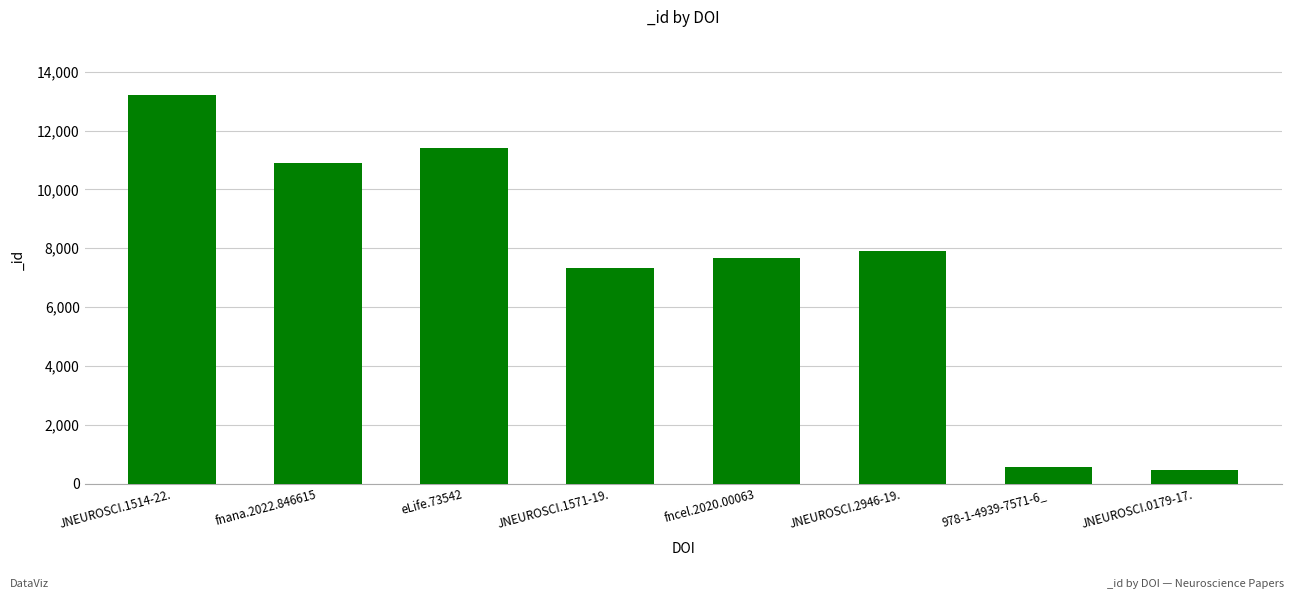

What is the label of the 5th bar from the right?

JNEUROSCI.1571-19.